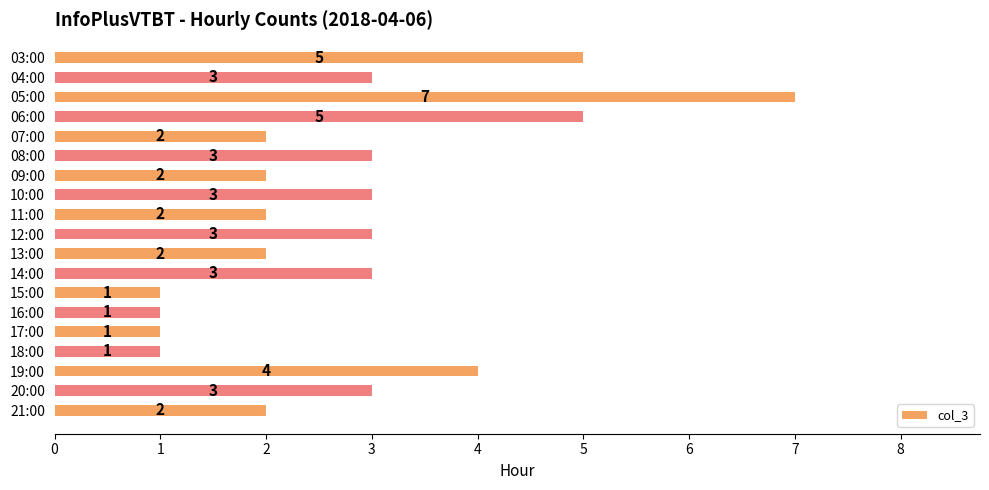

What is the greatest value displayed?

7